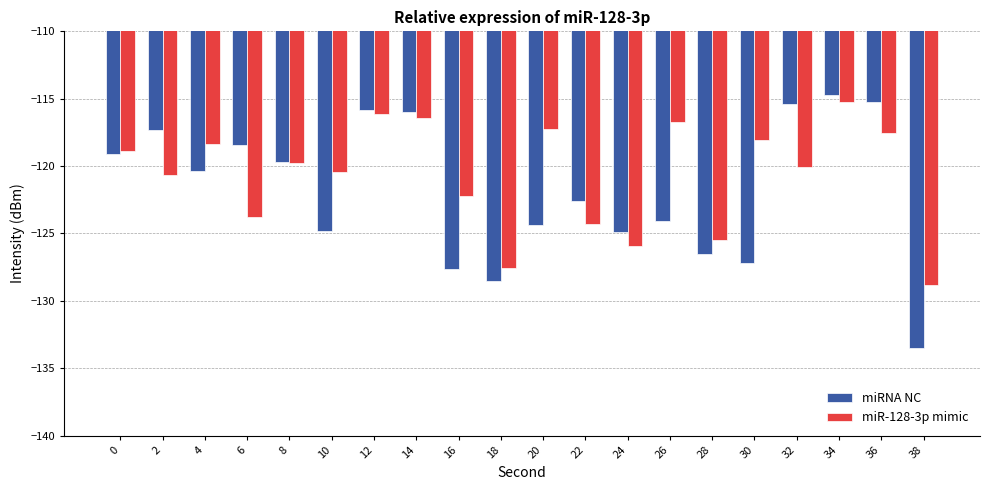

Where is miR-128-3p mimic nearest to the value -122?

16